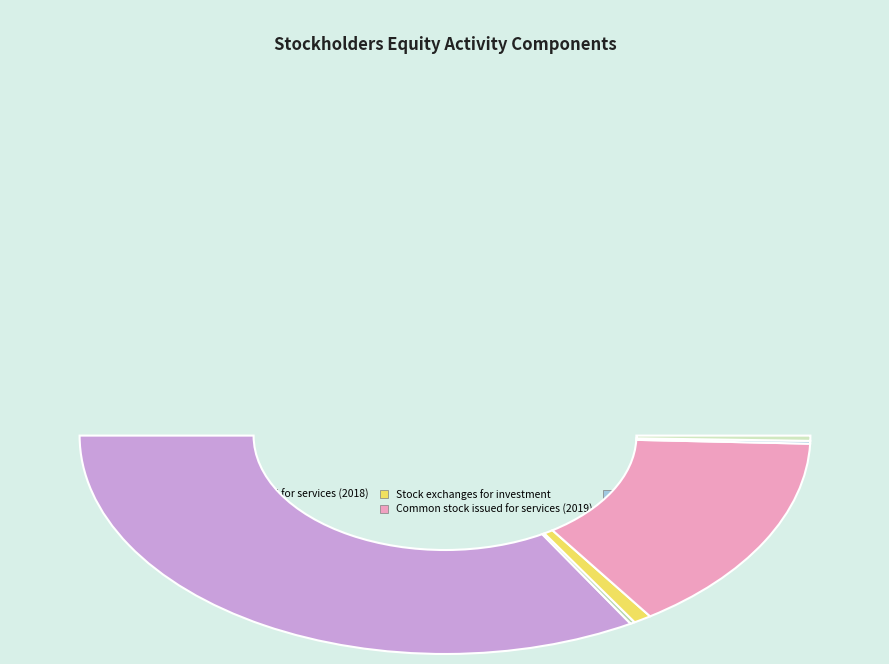

Between Imputed interest (2018) and Imputed interest (2019), which is larger?

Imputed interest (2018)